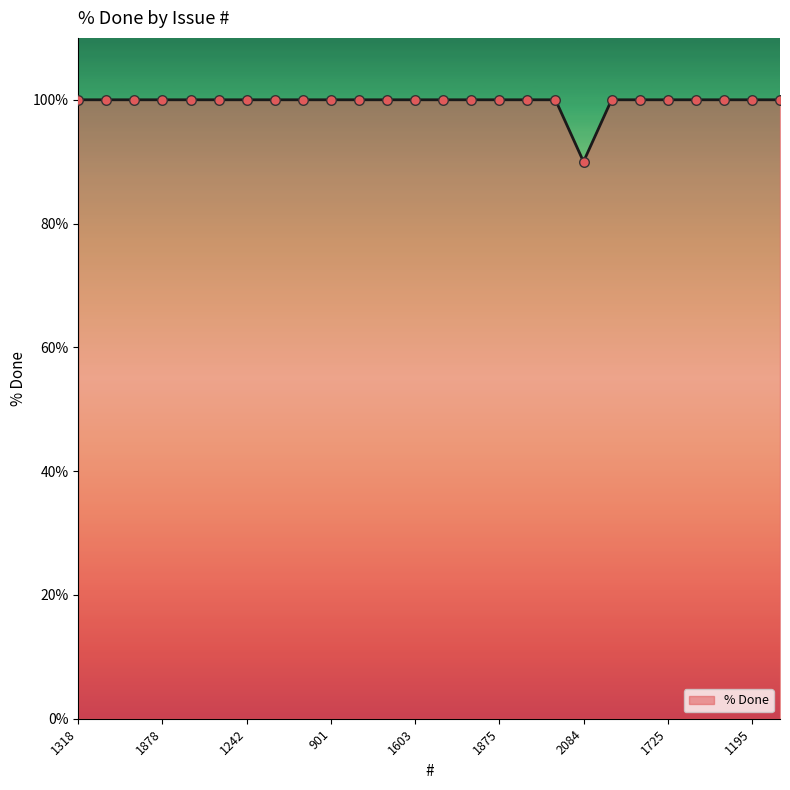

What is the greatest value displayed?

100